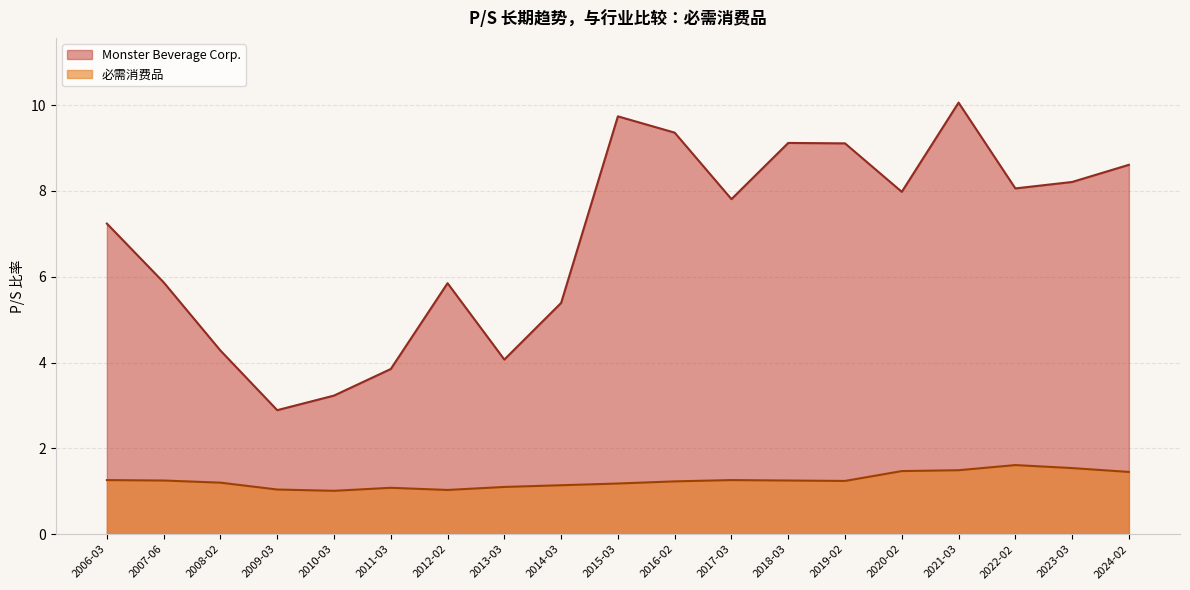

Which series has the largest range (max minus min)?

Monster Beverage Corp.